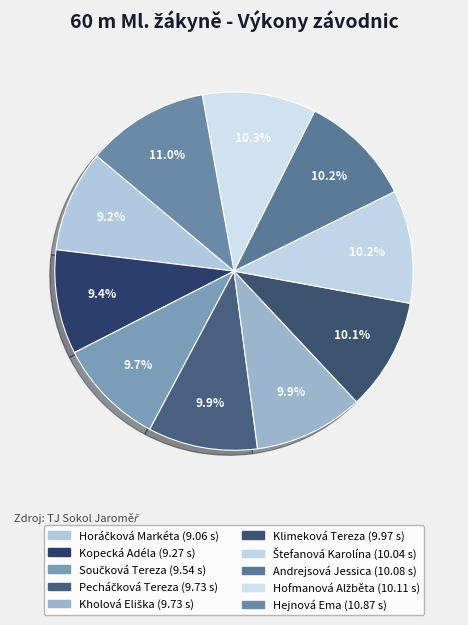

The Klimeková Tereza slice represents 10% of the pie. True or false?

True